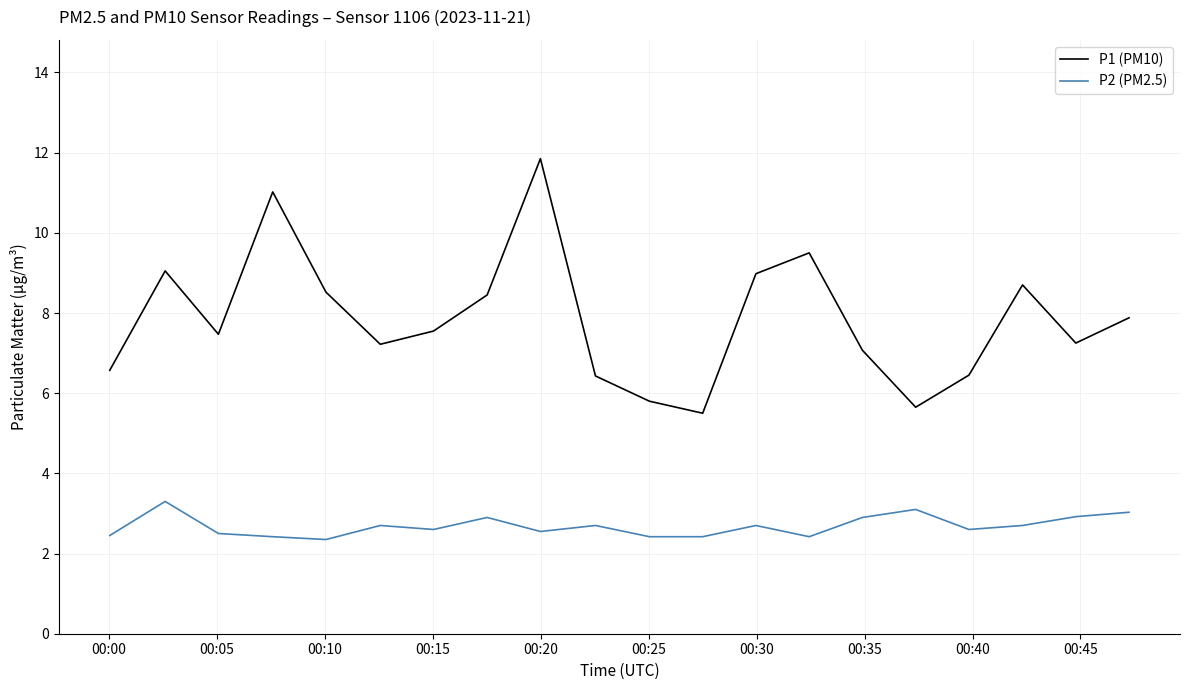

Rank the series by their maximum value, from lowest to highest.

P2 (PM2.5), P1 (PM10)